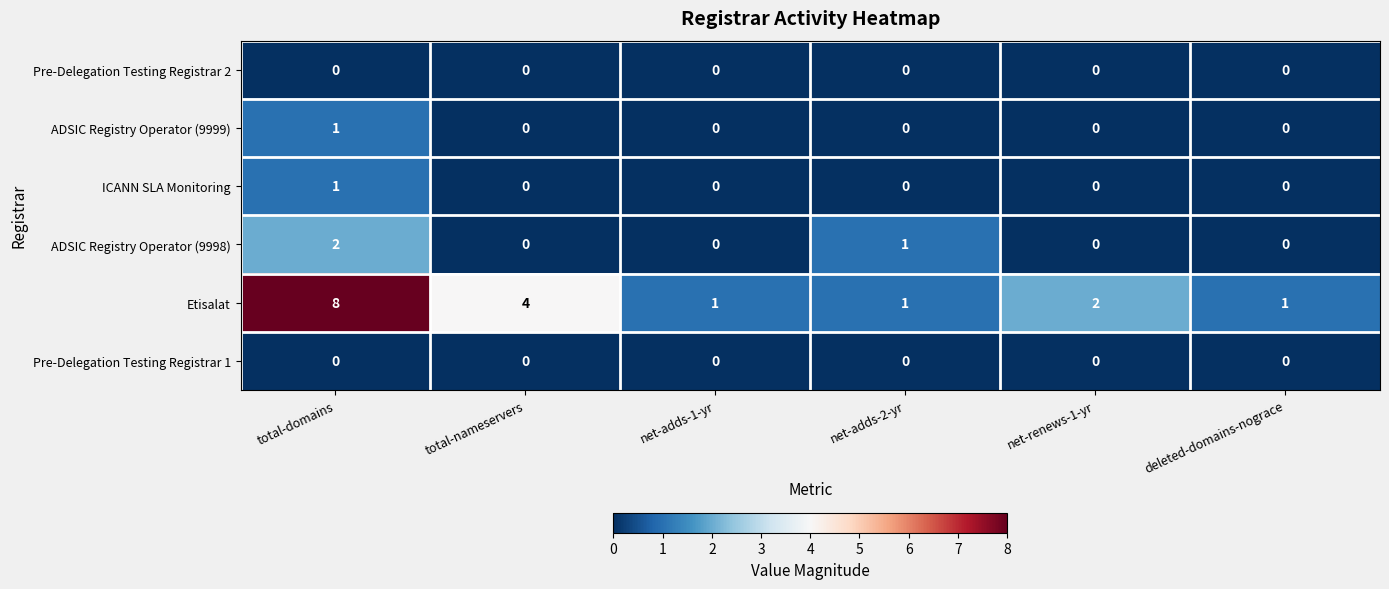

Count the number of data series in this chart.

6